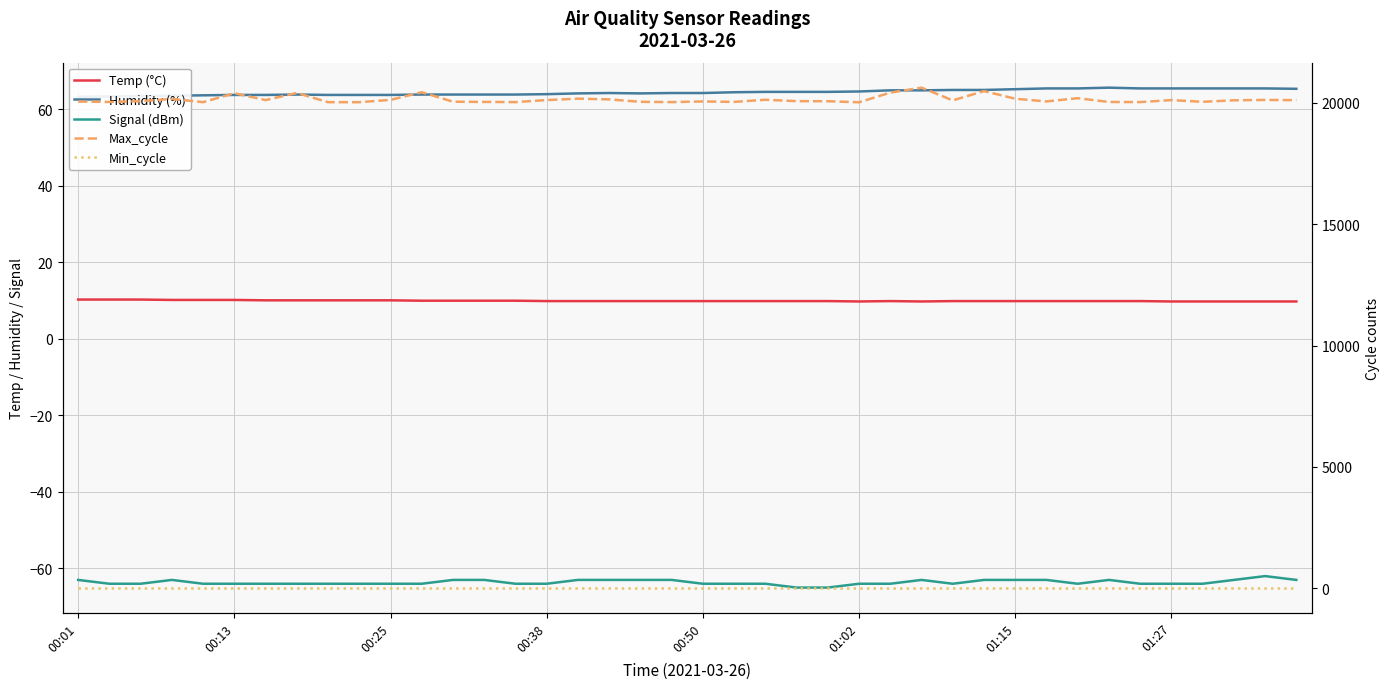

What is the spread (max minus min) of values at 18?

20103.0